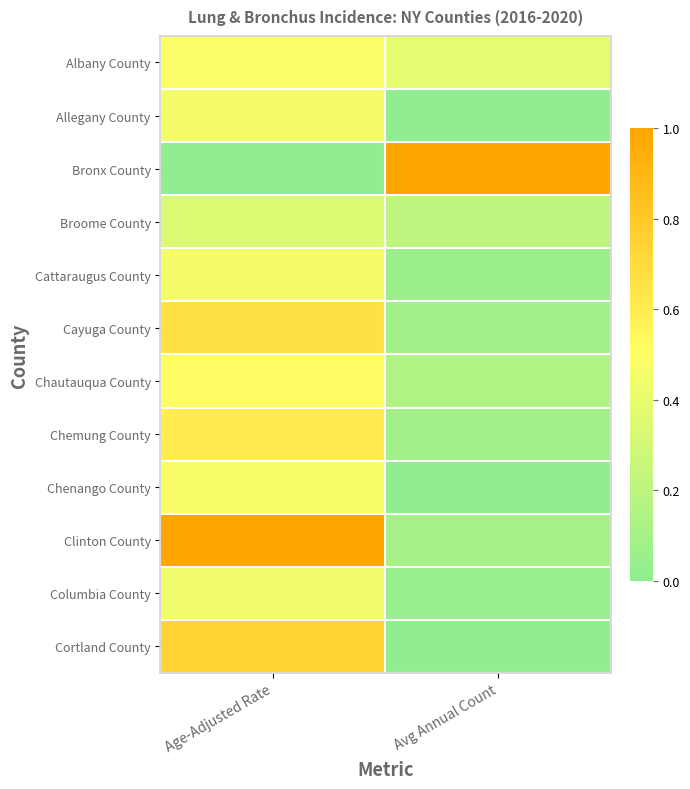

Reading right to left, list all the values displayed in this chart.

Albany County: Avg Annual Count=0.4	Age-Adjusted Rate=0.5
Allegany County: Avg Annual Count=0.0	Age-Adjusted Rate=0.5
Bronx County: Avg Annual Count=1.0	Age-Adjusted Rate=0.0
Broome County: Avg Annual Count=0.2	Age-Adjusted Rate=0.3
Cattaraugus County: Avg Annual Count=0.1	Age-Adjusted Rate=0.5
Cayuga County: Avg Annual Count=0.1	Age-Adjusted Rate=0.7
Chautauqua County: Avg Annual Count=0.1	Age-Adjusted Rate=0.5
Chemung County: Avg Annual Count=0.1	Age-Adjusted Rate=0.6
Chenango County: Avg Annual Count=0.0	Age-Adjusted Rate=0.5
Clinton County: Avg Annual Count=0.1	Age-Adjusted Rate=1.0
Columbia County: Avg Annual Count=0.0	Age-Adjusted Rate=0.4
Cortland County: Avg Annual Count=0.0	Age-Adjusted Rate=0.7